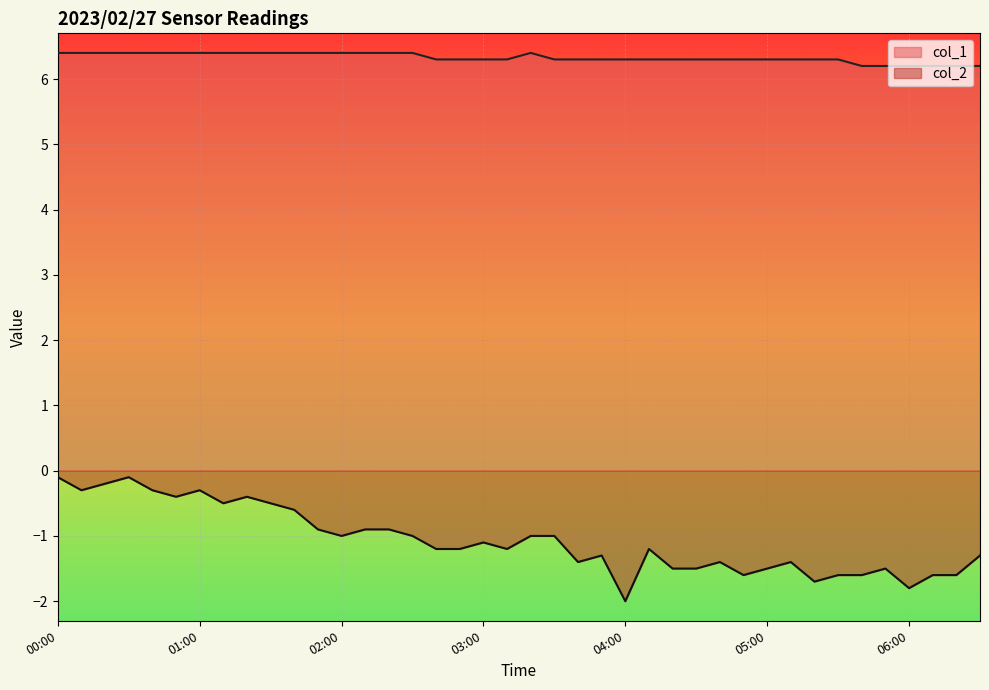

Which series has the widest spread of values?

col_2